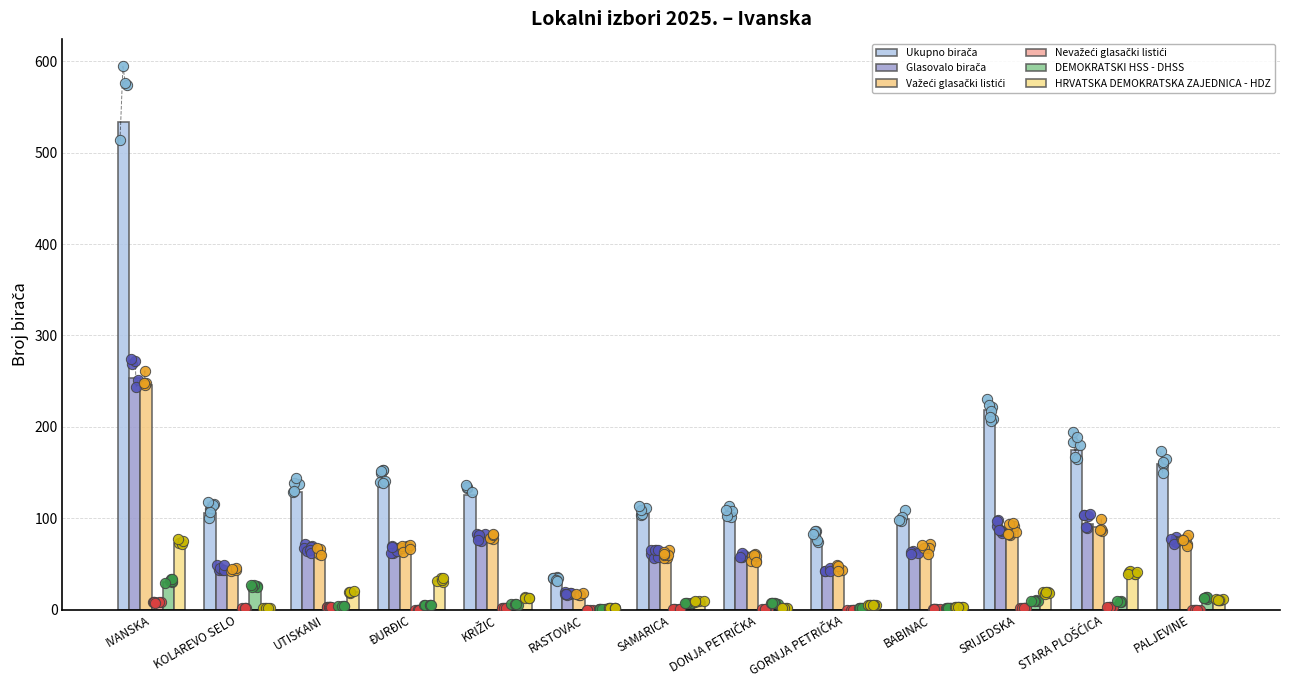

Which series contains the highest Y value?

Ukupno birača